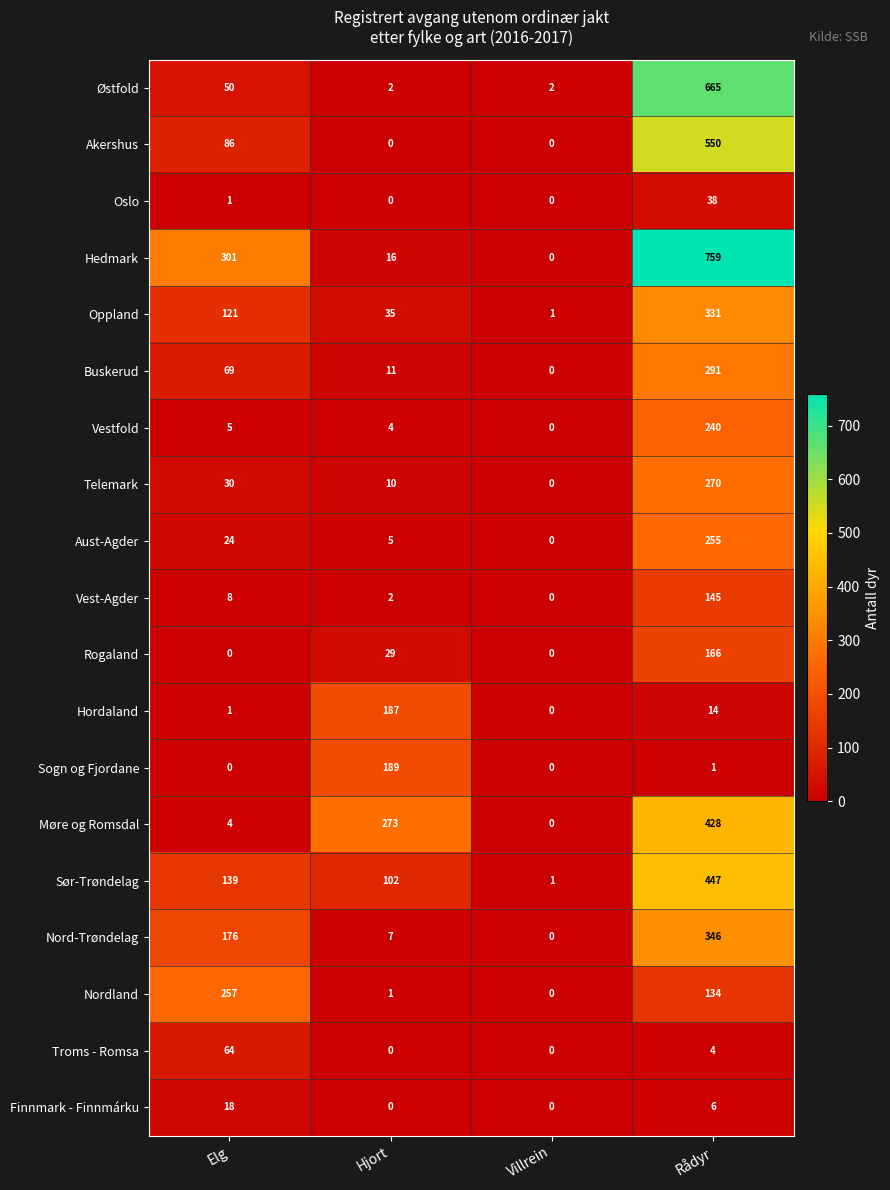

What is the spread (max minus min) of values at Villrein?

2